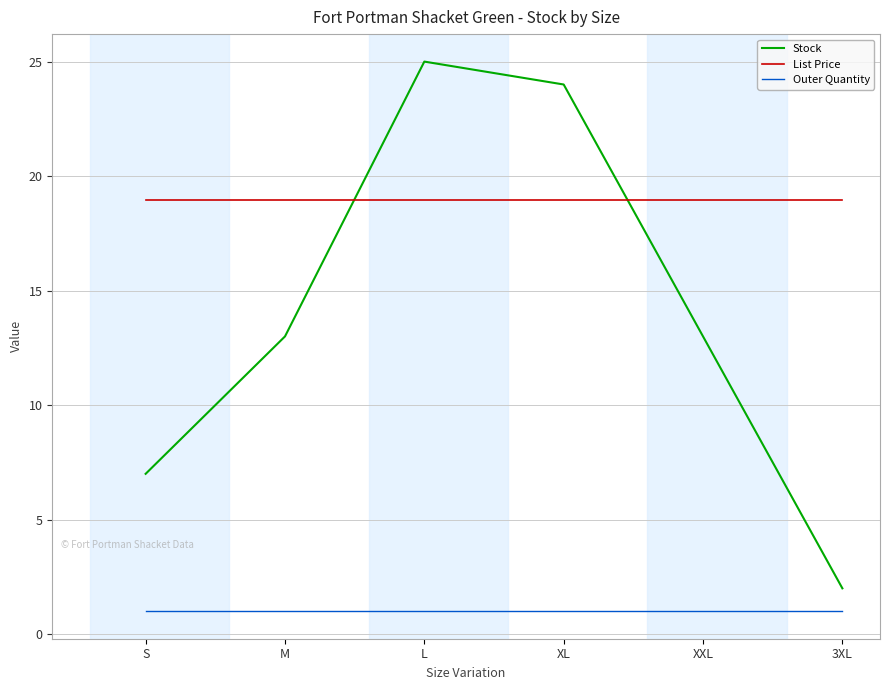

Read the Outer Quantity value at XXL.

1.0